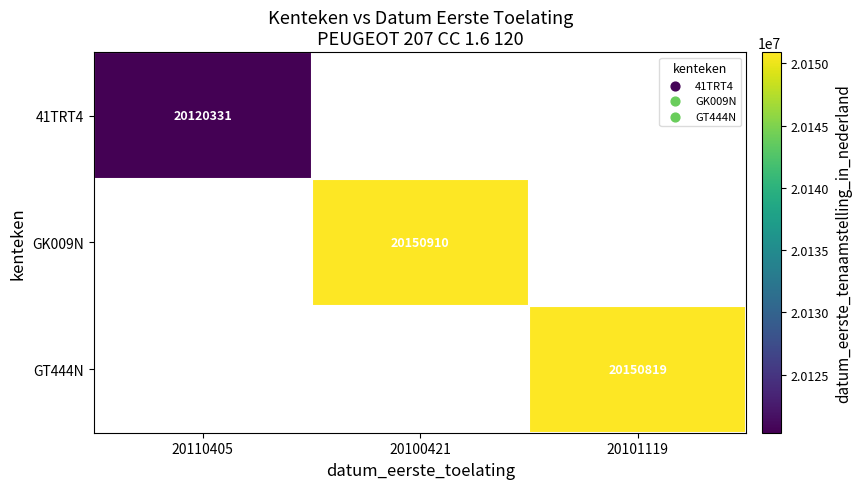

True or false: 41TRT4 has a value of 20120331 at 20110405.

True